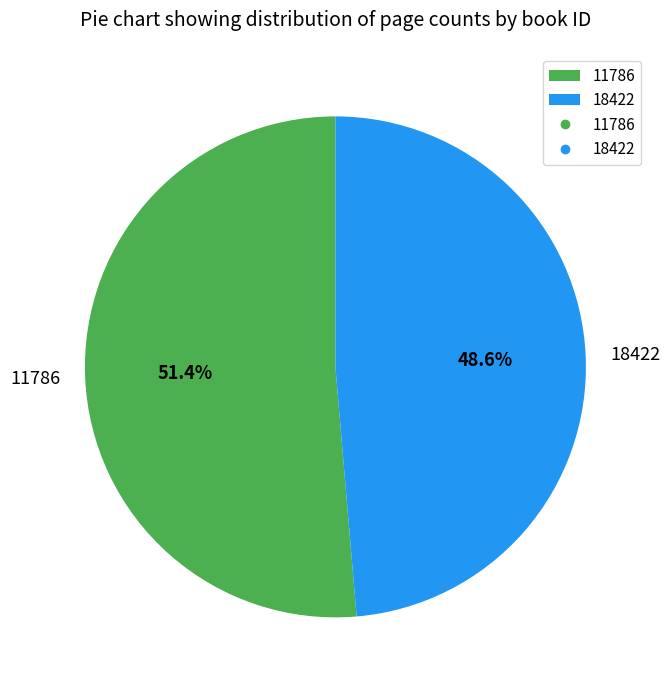

Rank the categories by value from lowest to highest.

18422, 11786